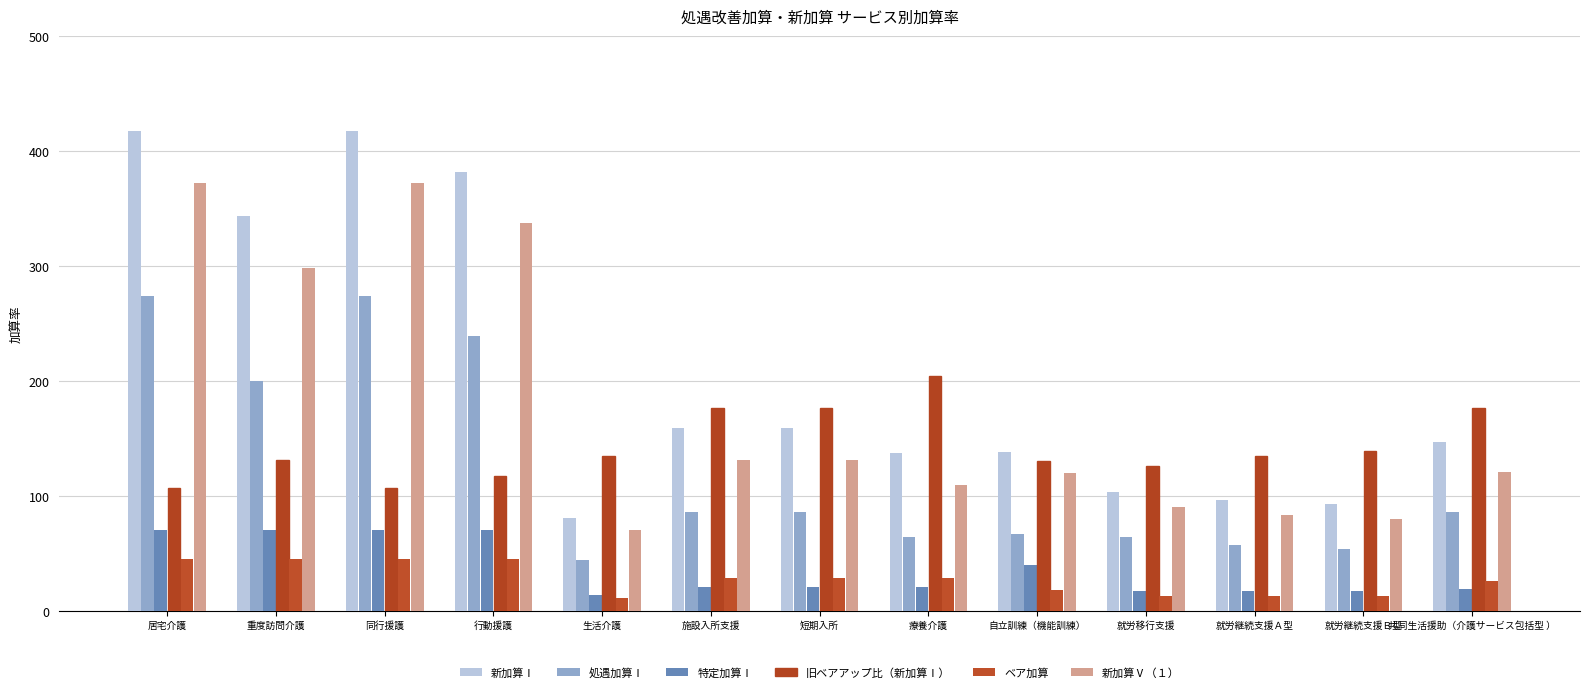

At which category is the sum across all series the highest?

居宅介護